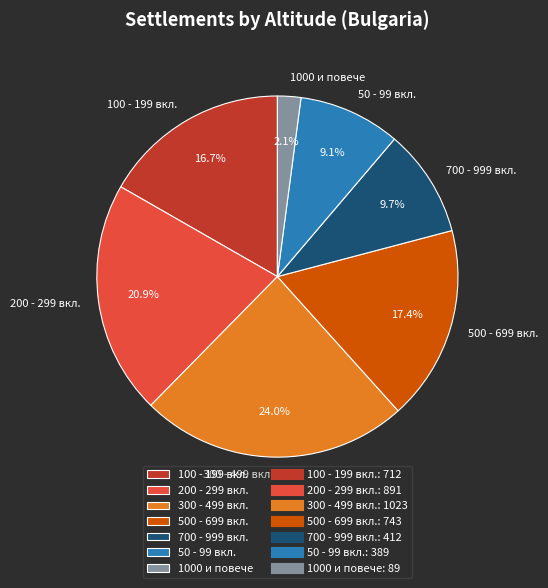

Approximately how many times larger is the value at 300 - 499 вкл. compared to 50 - 99 вкл.?

2.6